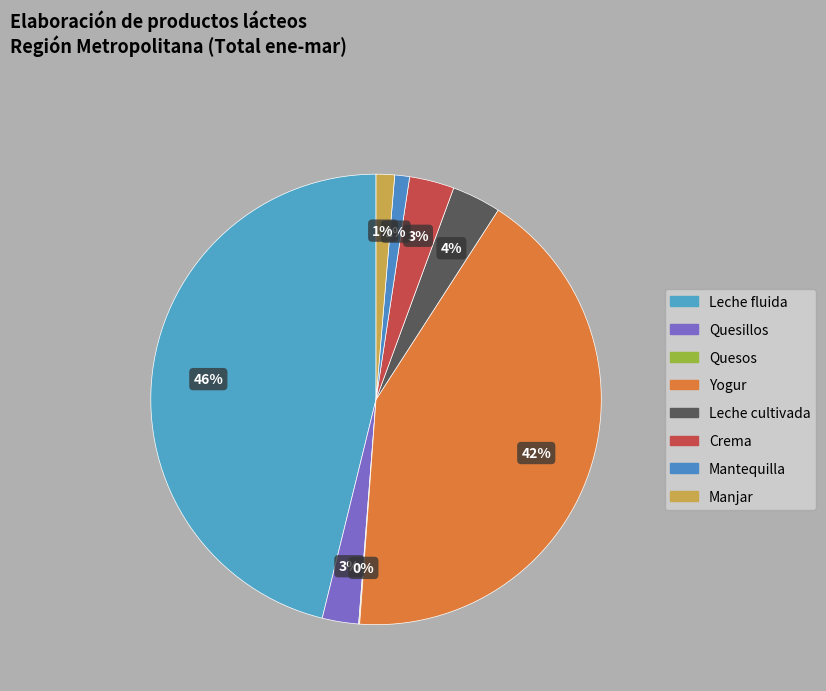

To the nearest percent, what portion does Mantequilla represent?

1%